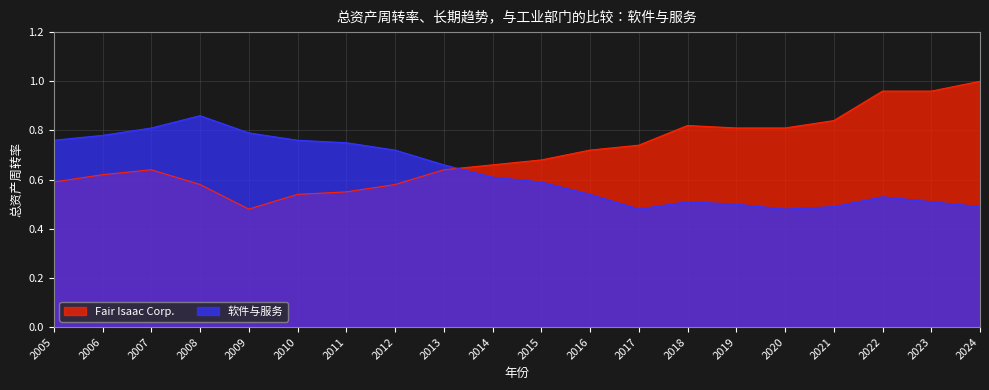

What is the sum of the Fair Isaac Corp. values at 2020 and 2011?

1.4